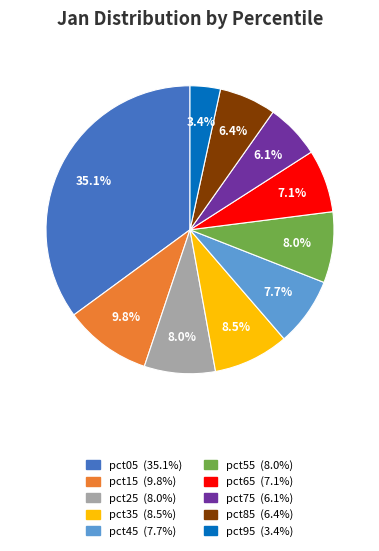

The pct15 slice represents 10% of the pie. True or false?

True